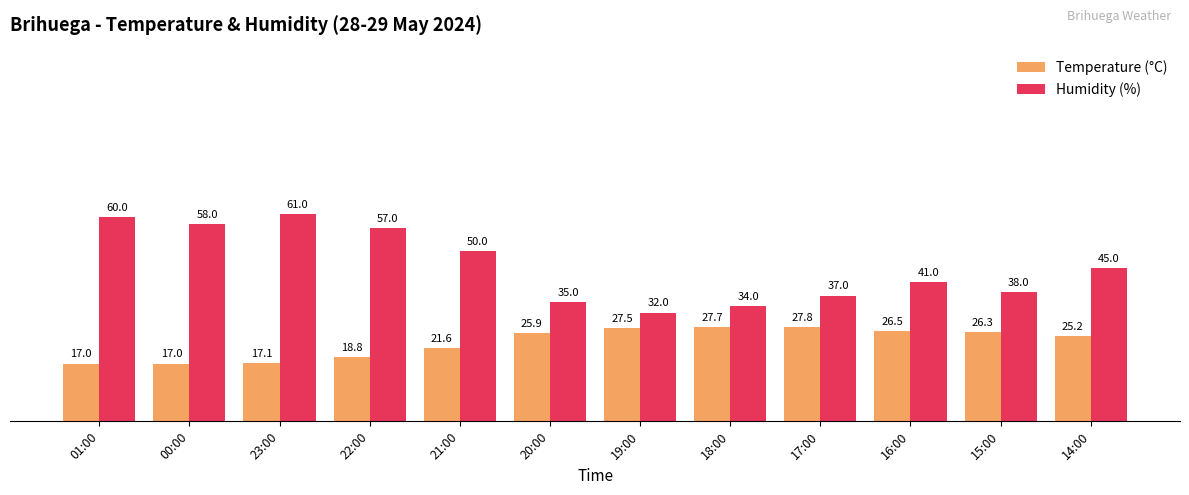

What is the difference between the Temperature (°C) values at 20:00 and 14:00?

0.7